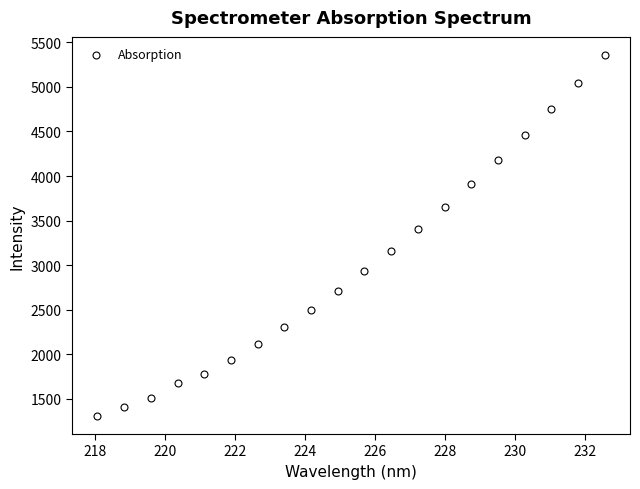

What Y value in the scatter plot is closest to 3332?

3400.0